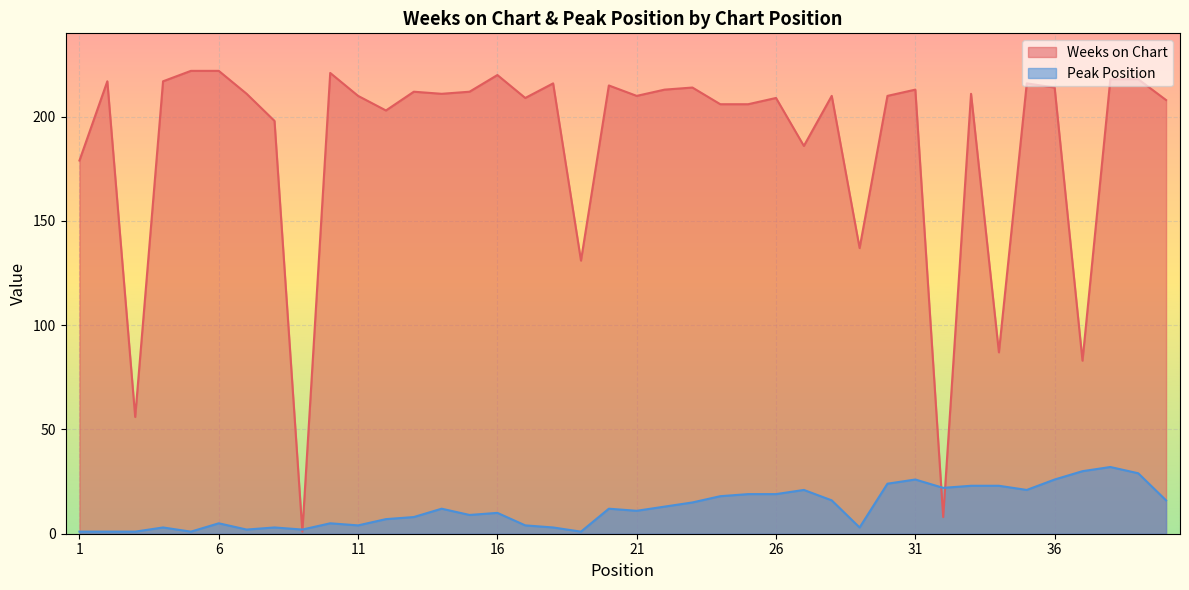

Which series changed the most between 20 and 36?

Peak Position